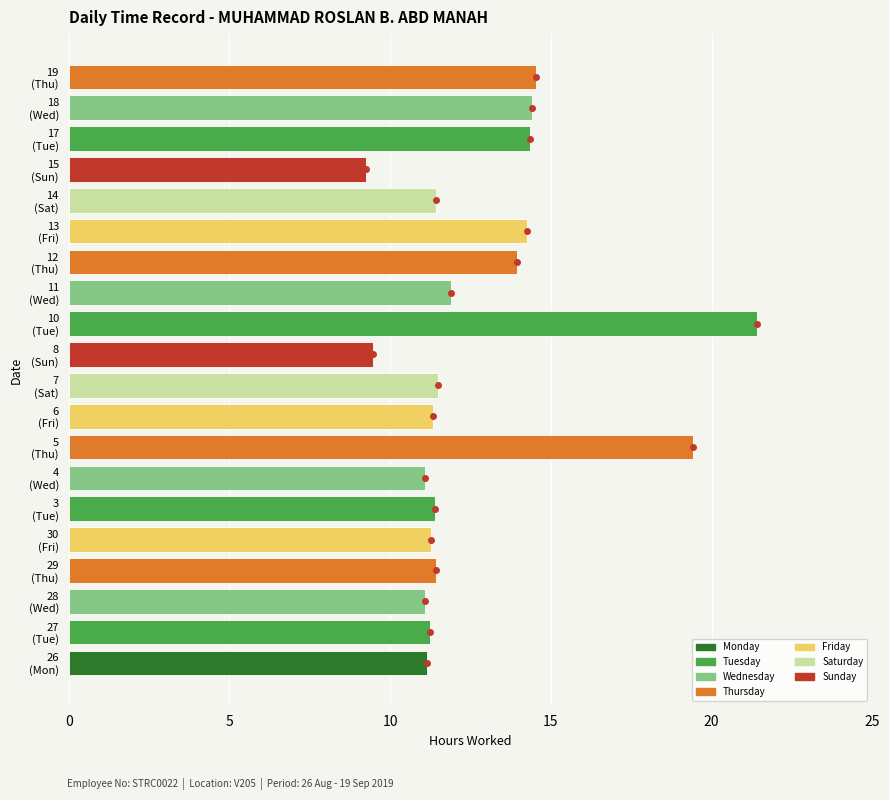

Where does the data first go above 11?

26